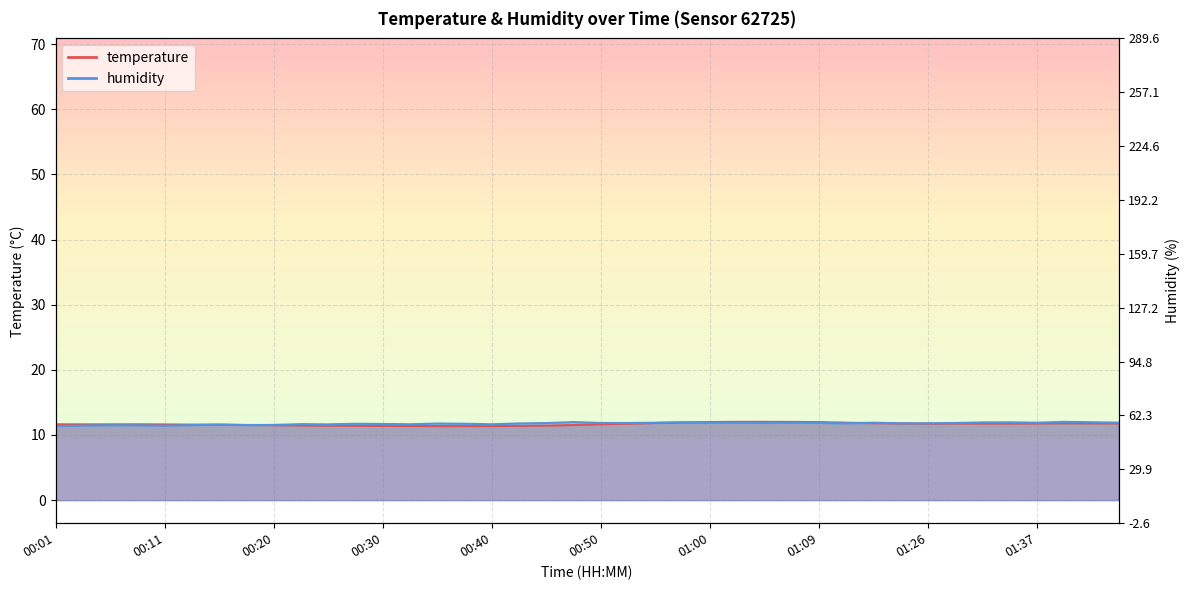

Which series has the largest range (max minus min)?

temperature